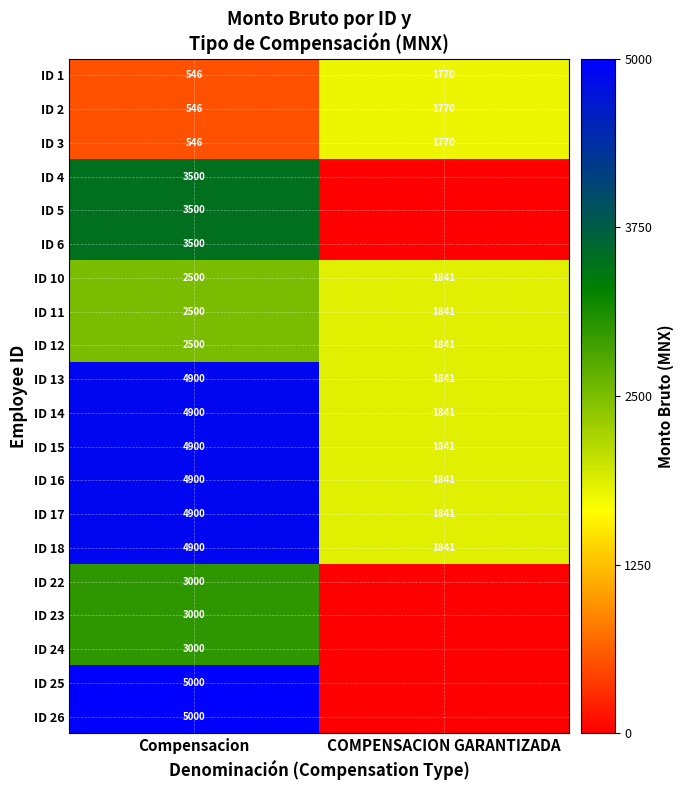

What is the total value across all series at Compensacion?

68038